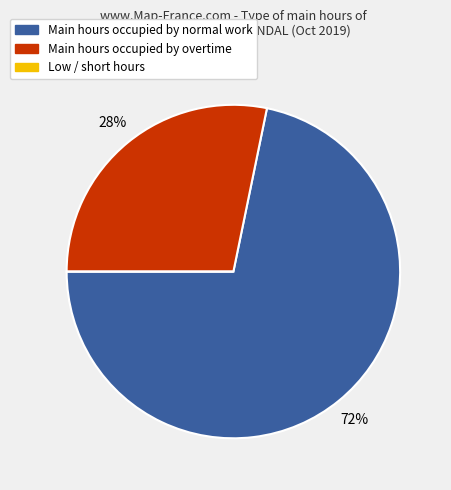

Is there a majority slice in this chart?

Yes